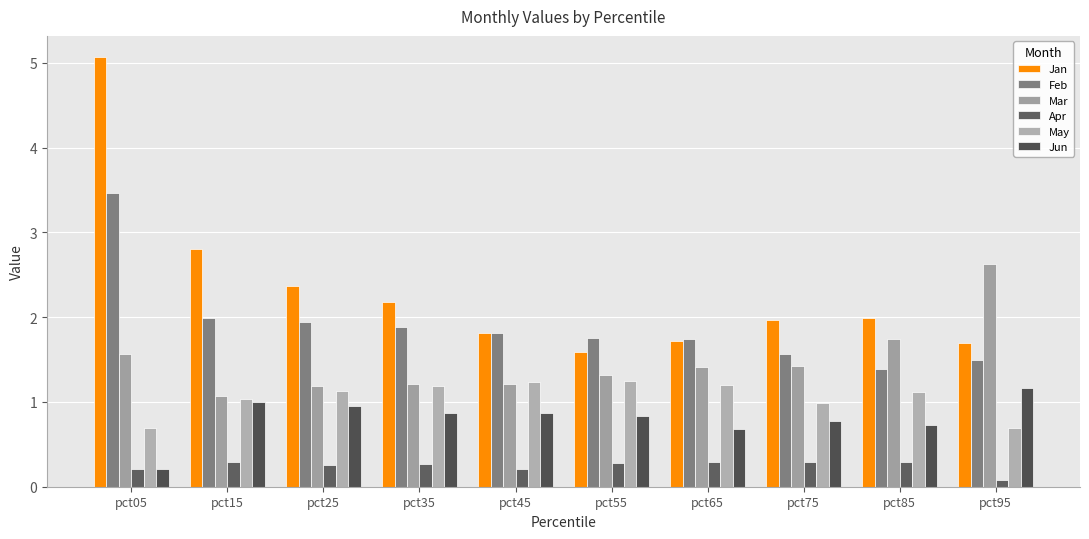

Is the value of Mar at pct05 greater than the value of Apr at pct05?

Yes